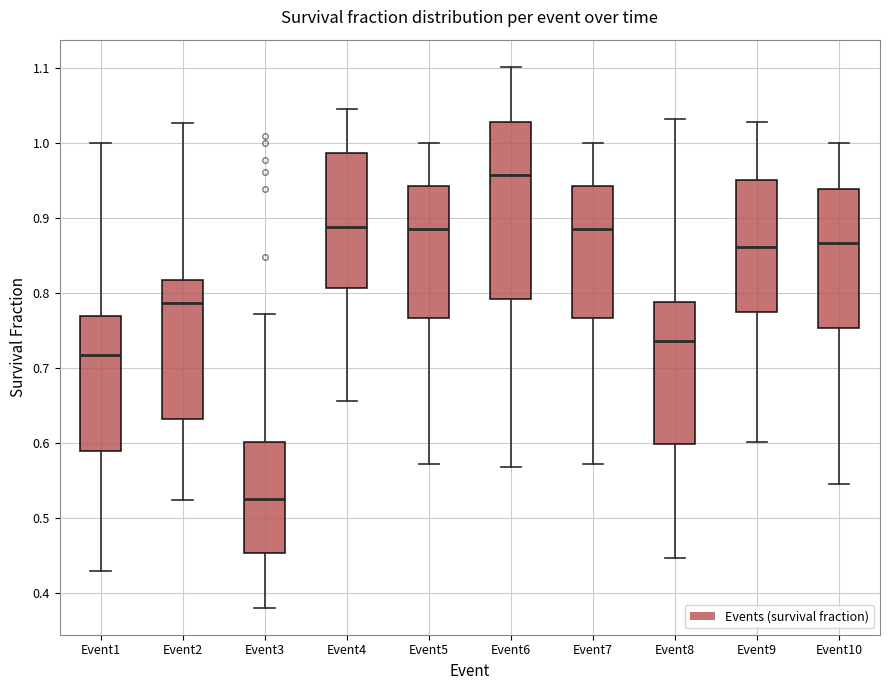

Which box has the highest median line?

Event6